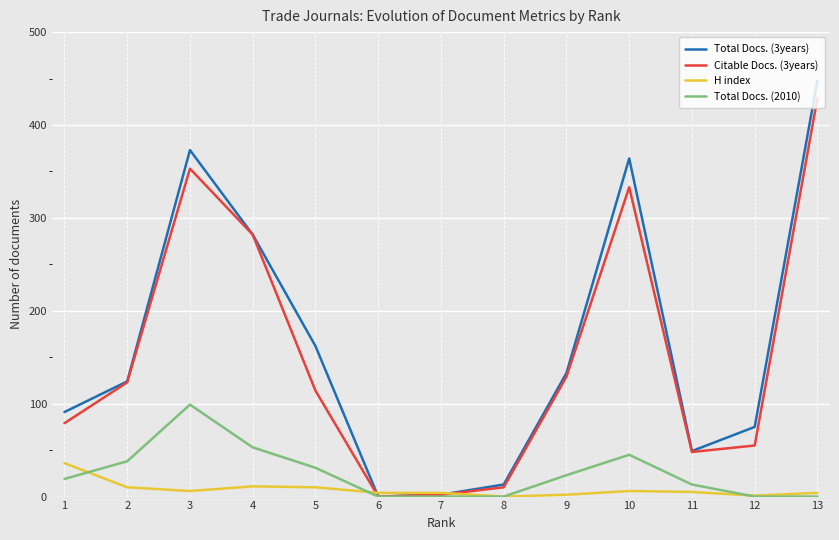

At which category is the sum across all series the highest?

13